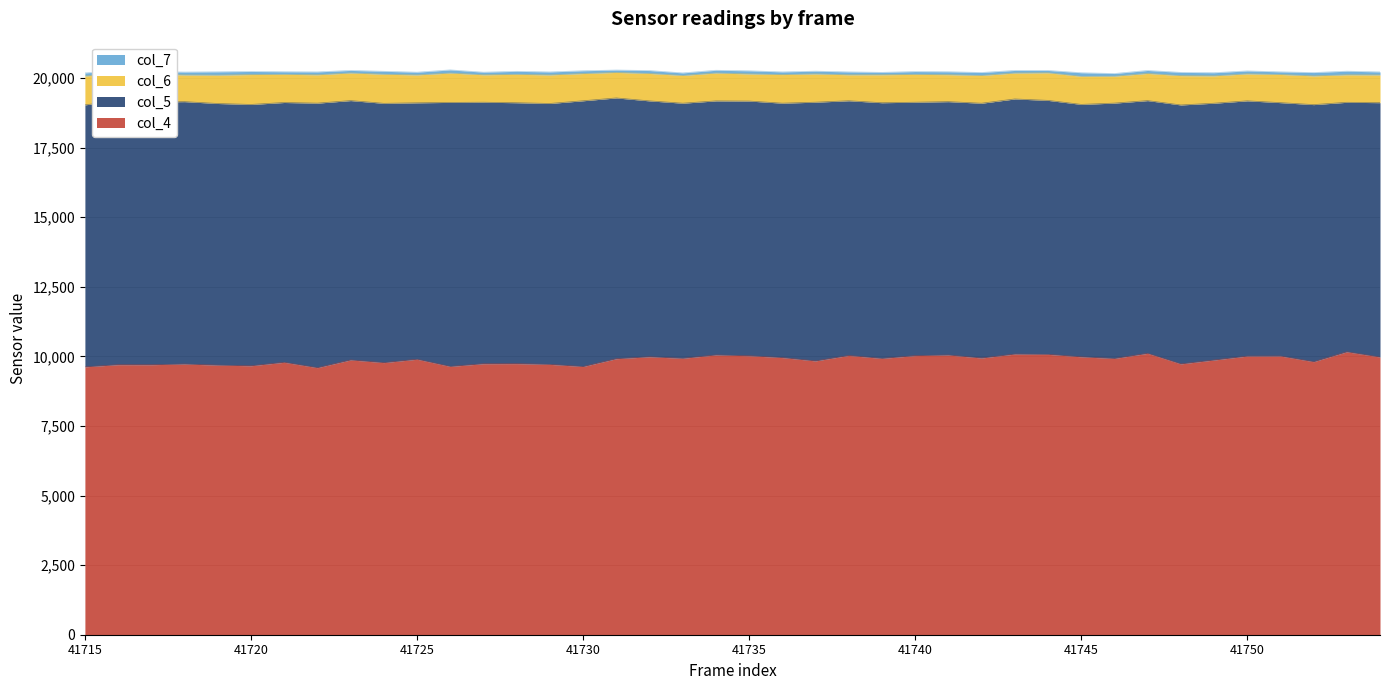

The value of col_4 at 41740 is 10029. True or false?

True